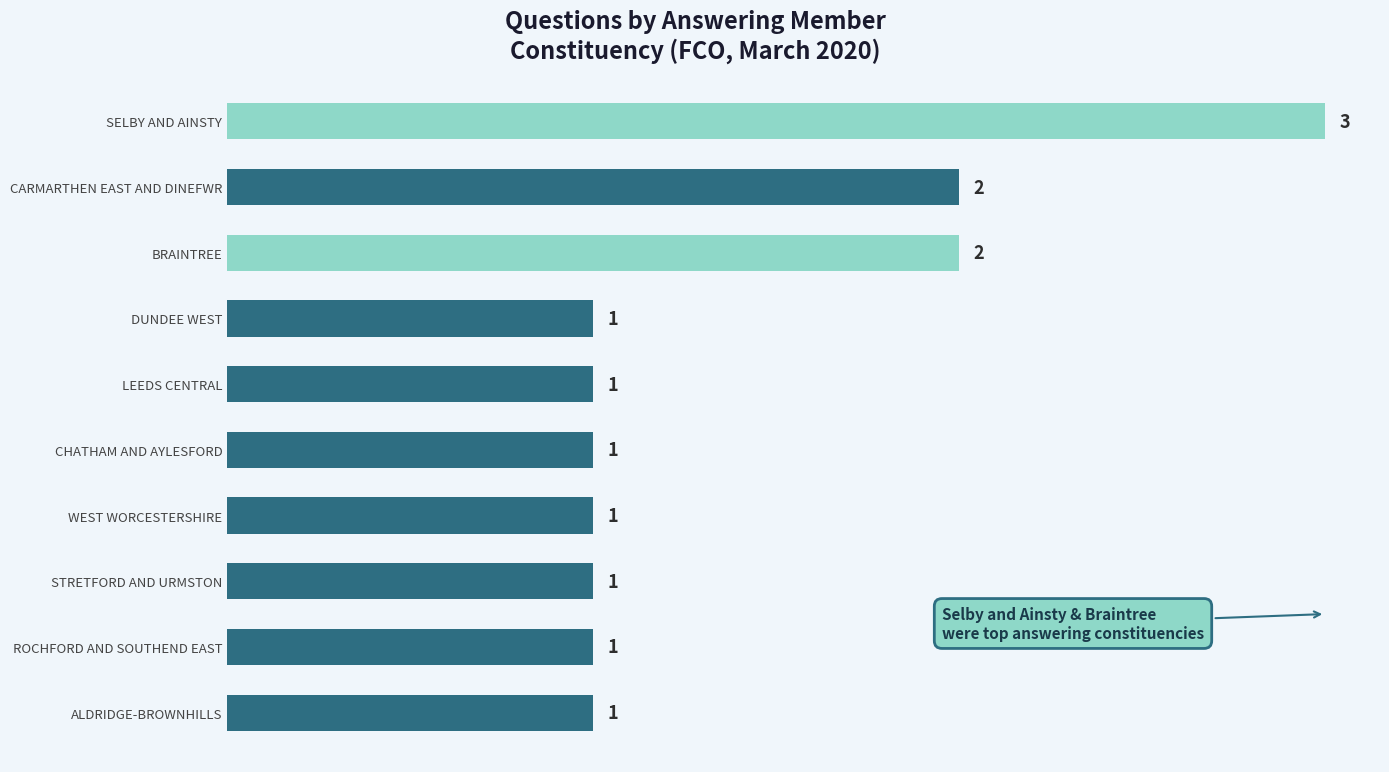

Count the values in the range 1 to 2.

9